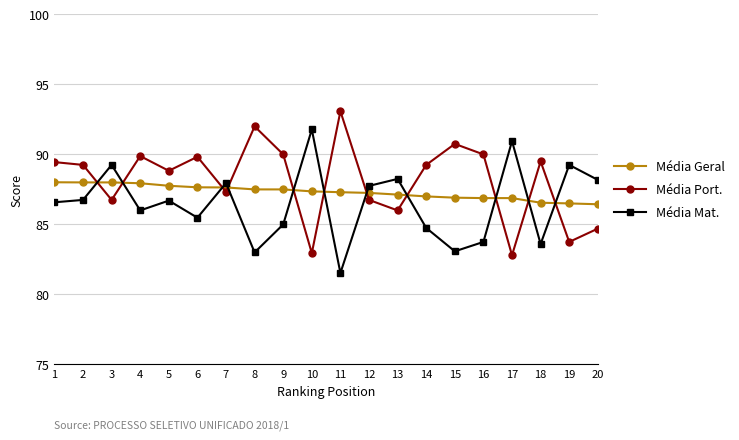

What is the greatest value displayed?

93.1